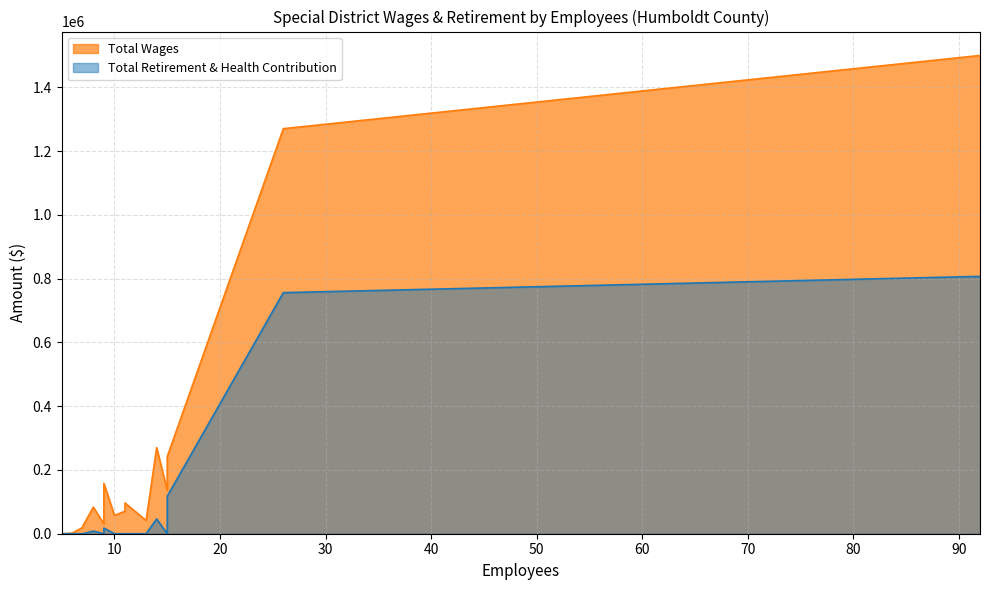

Does the chart display data point markers on the line(s)?

No